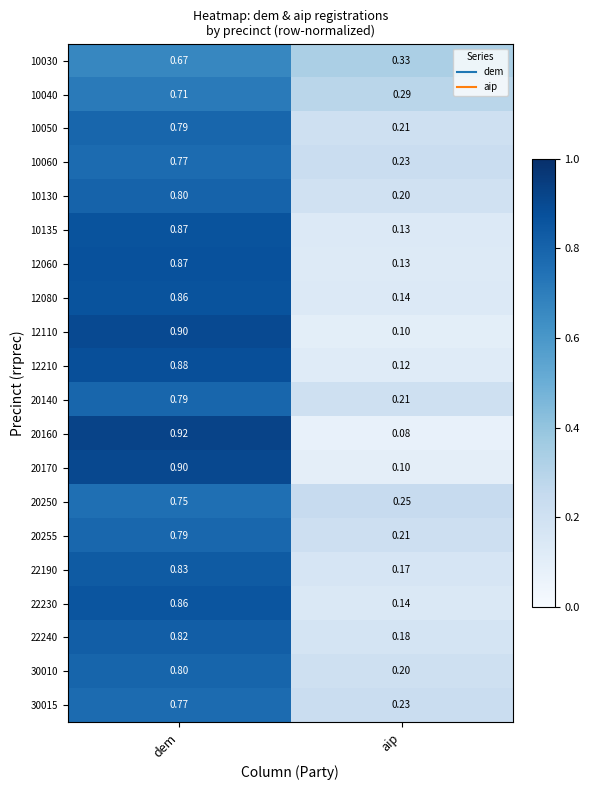

Which category has the lowest value in the 20255 series?

aip